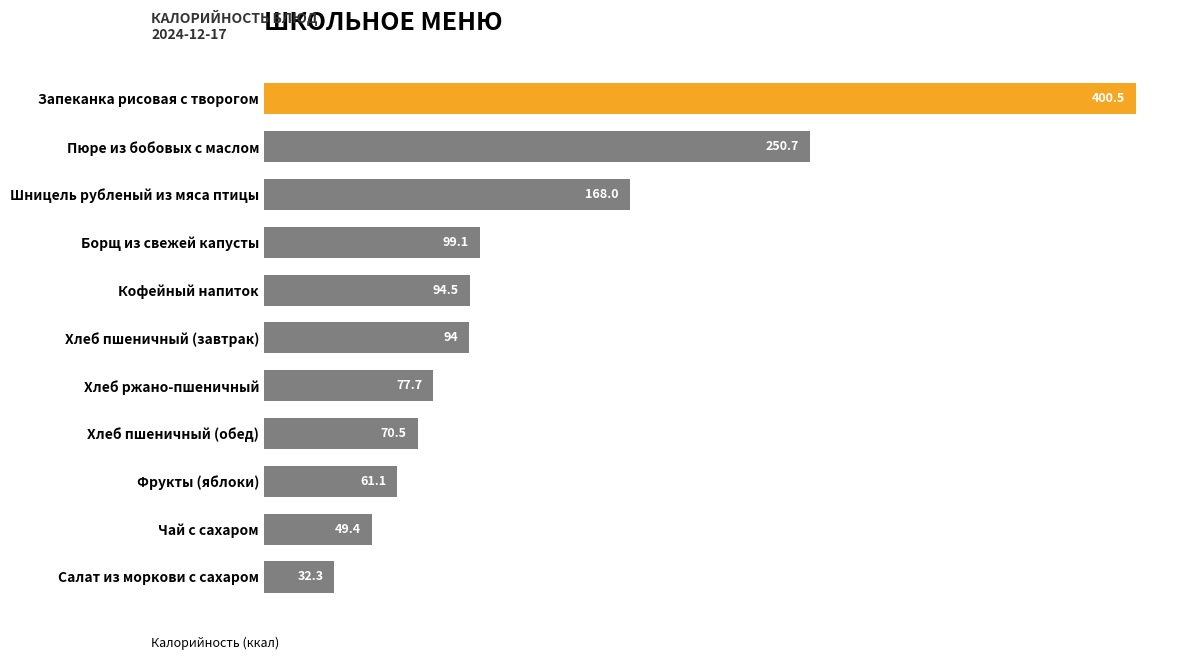

How many distinct data groups are displayed?

1